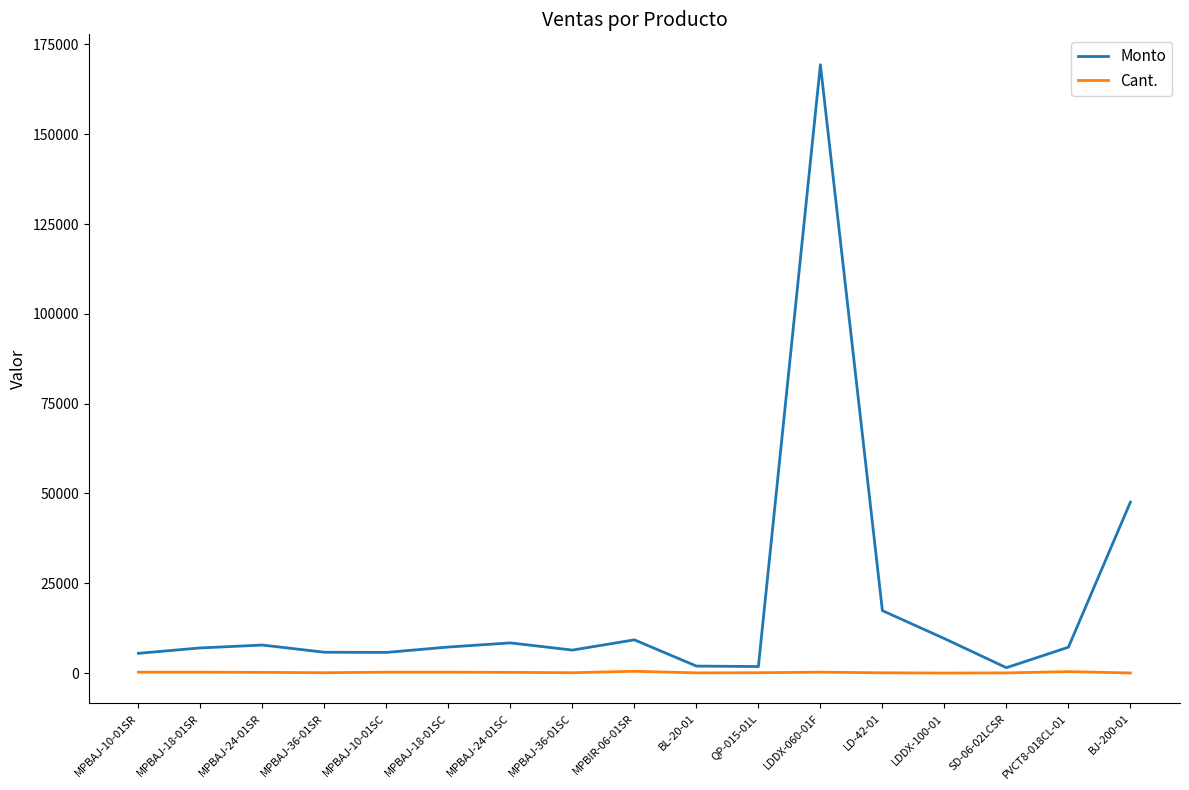

What are all the series names shown in the legend?

Monto, Cant.